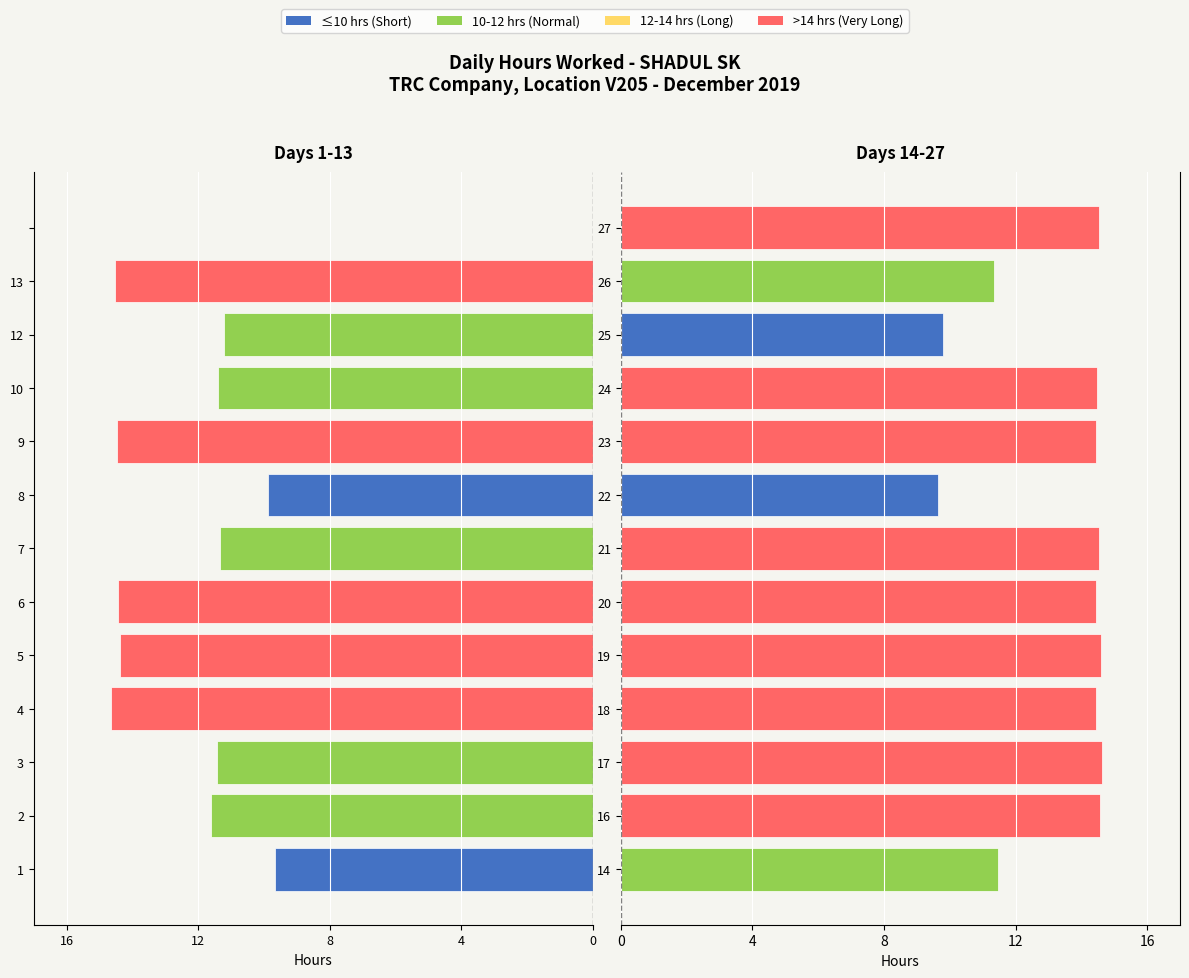

Rank the series at 8 from lowest to highest value.

Days 1-13, Days 14-27